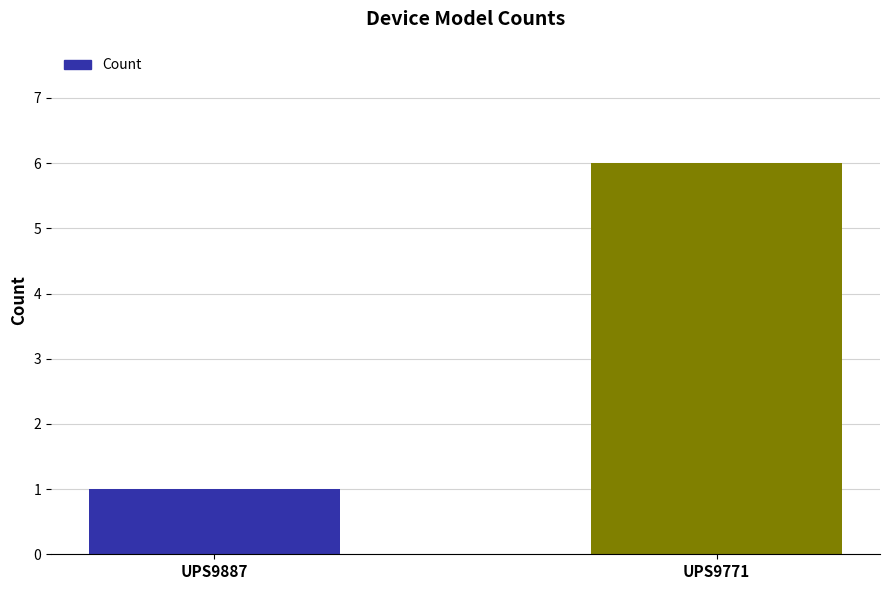

What is the sum of the values at UPS9771 and UPS9887?

7